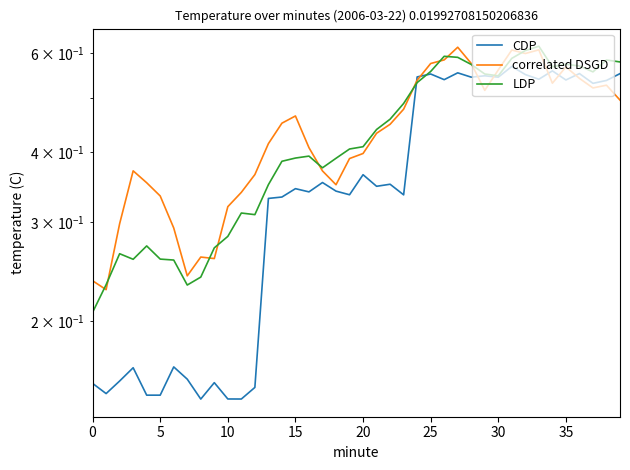

What is the sum of all LDP values?

17.1